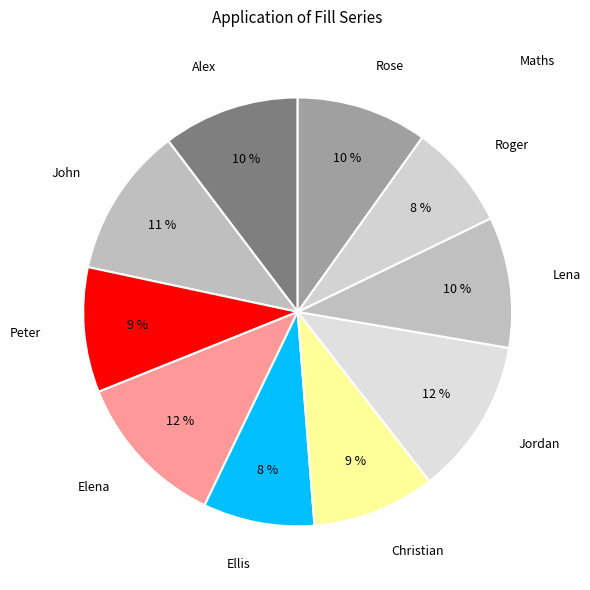

To the nearest percent, what is the difference between the Ellis and Christian slice percentages?

1%